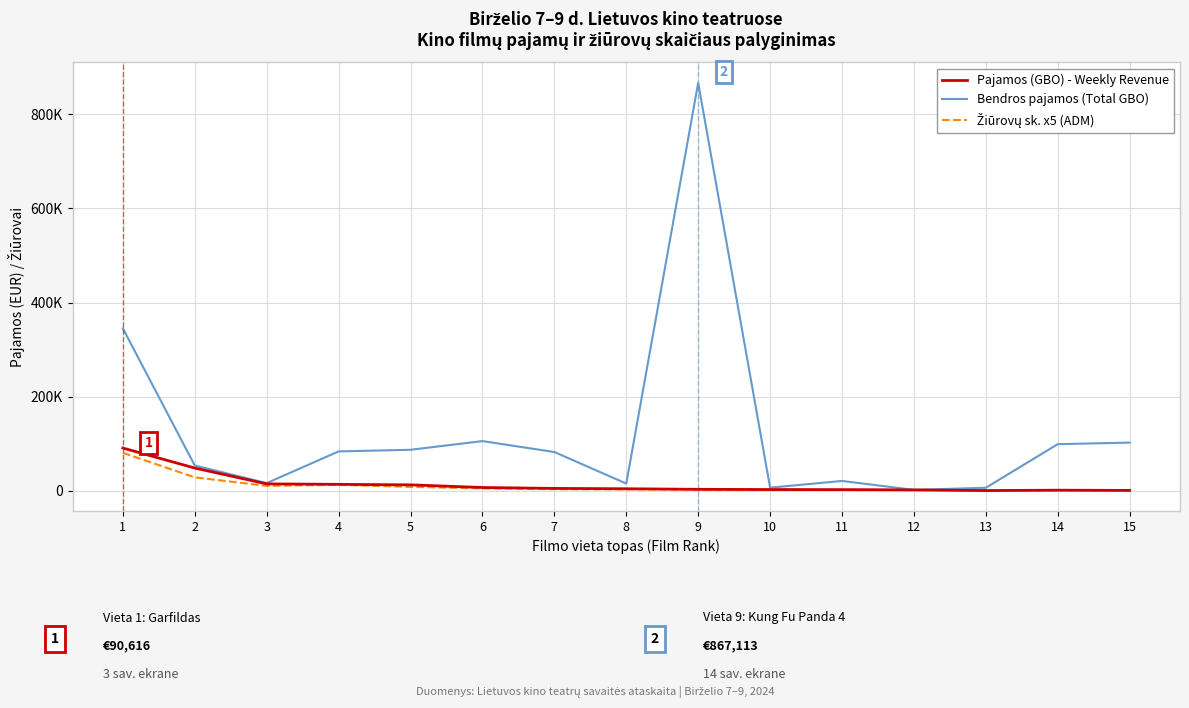

Does the chart have visible grid lines?

Yes